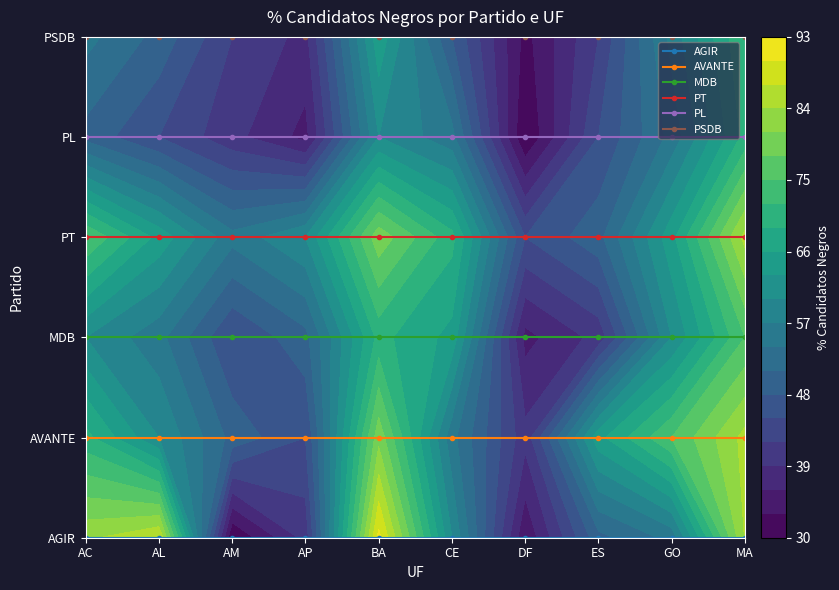

Between AL and AP, which series saw the biggest shift?

AGIR